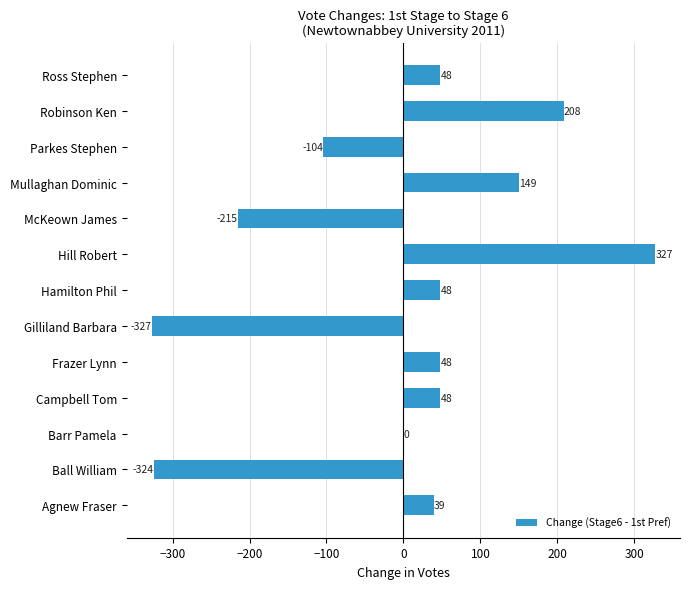

Which has a higher value, Mullaghan Dominic or Frazer Lynn?

Mullaghan Dominic